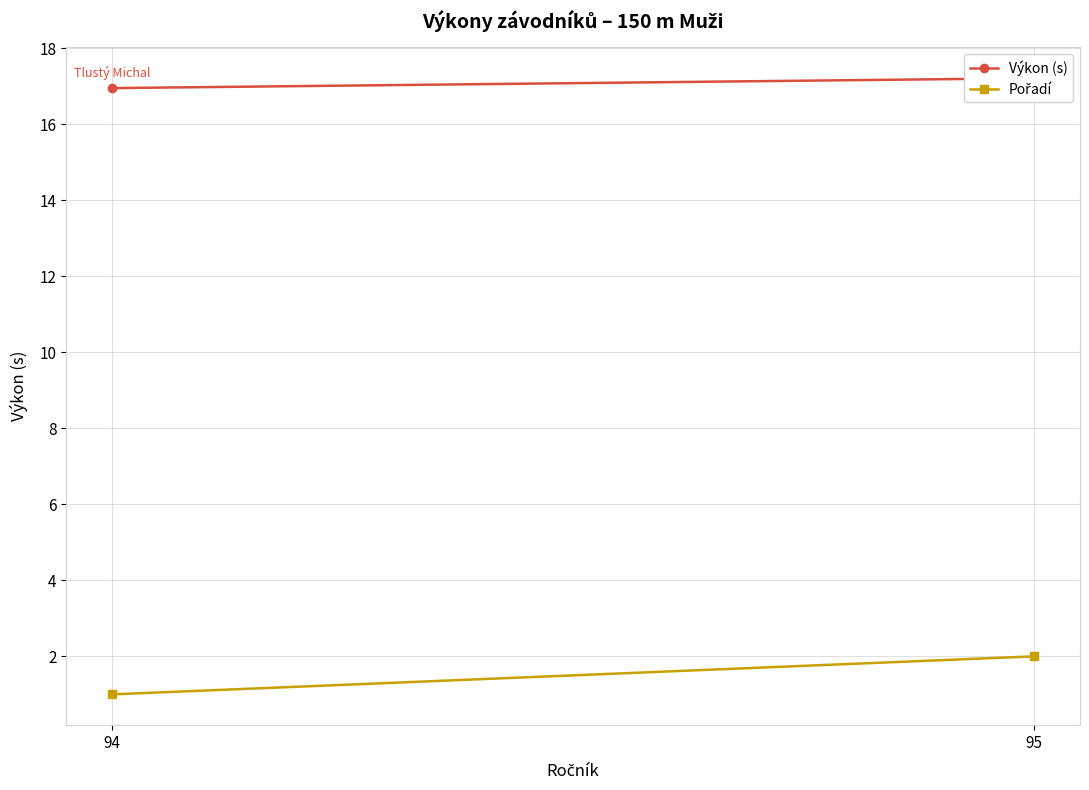

What is the difference between the maximum and minimum values in the Pořadí series?

1.0